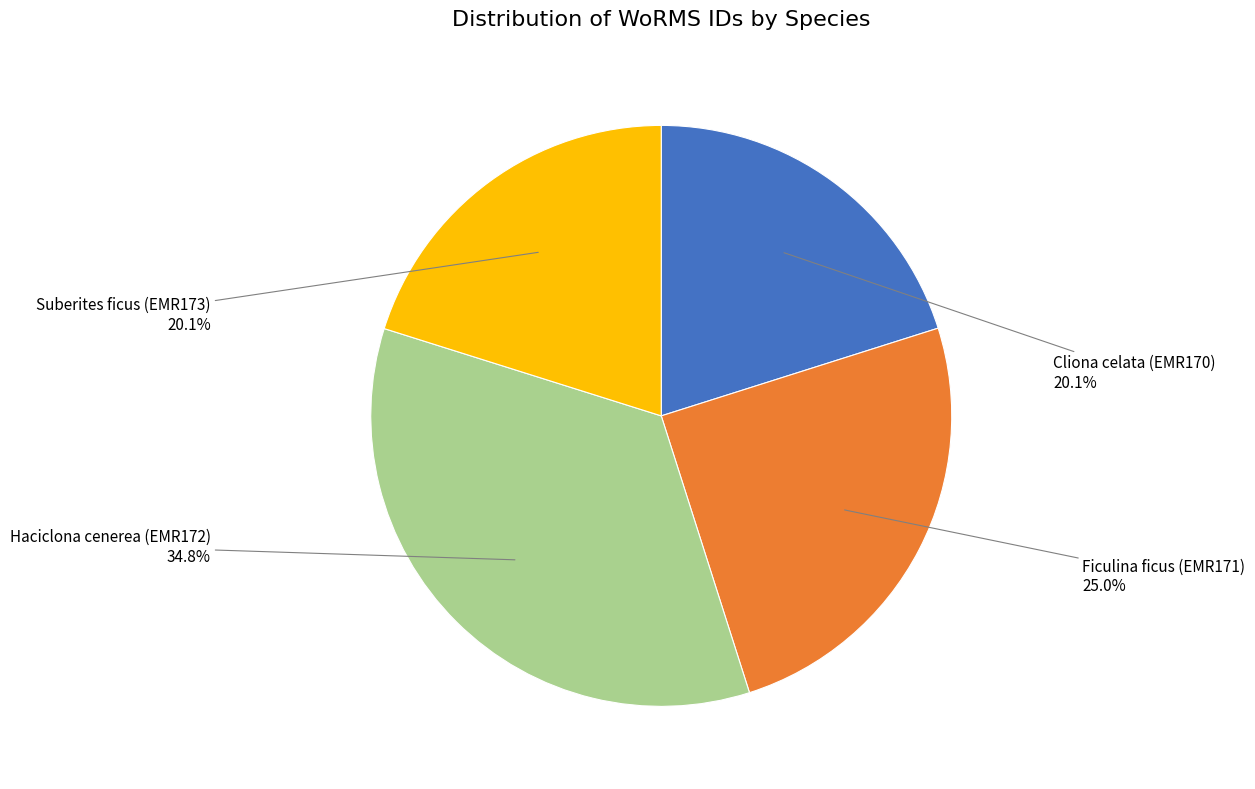

Is there a majority slice in this chart?

No